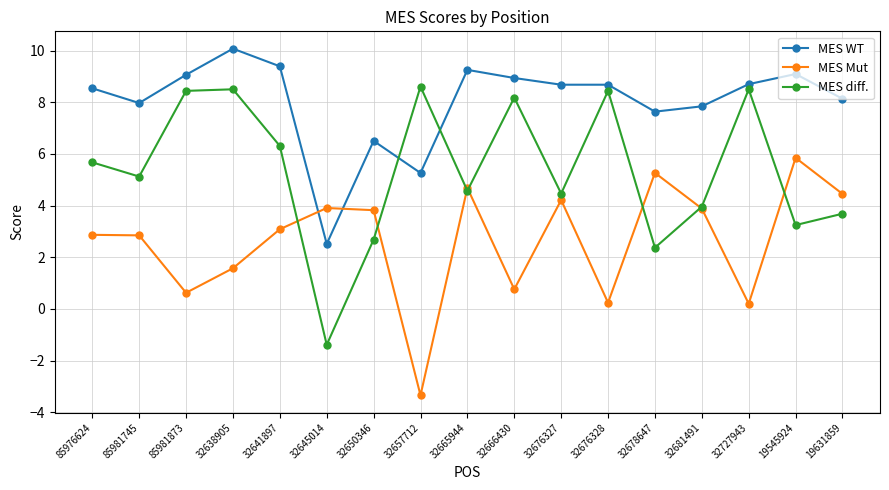

Which series changed the most between 85976624 and 19631859?

MES diff.